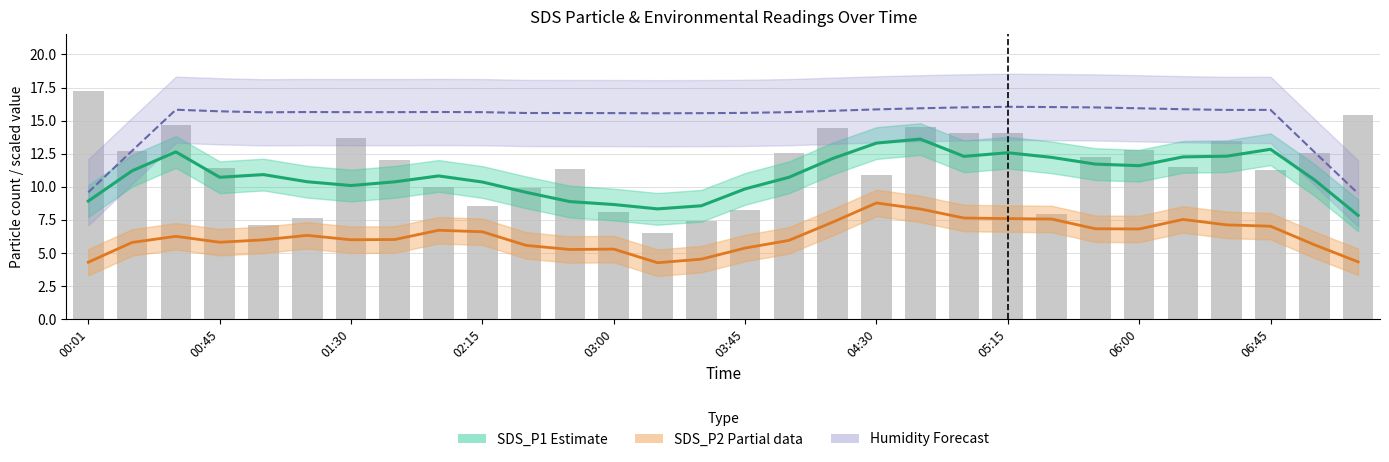

Count the number of data series in this chart.

4